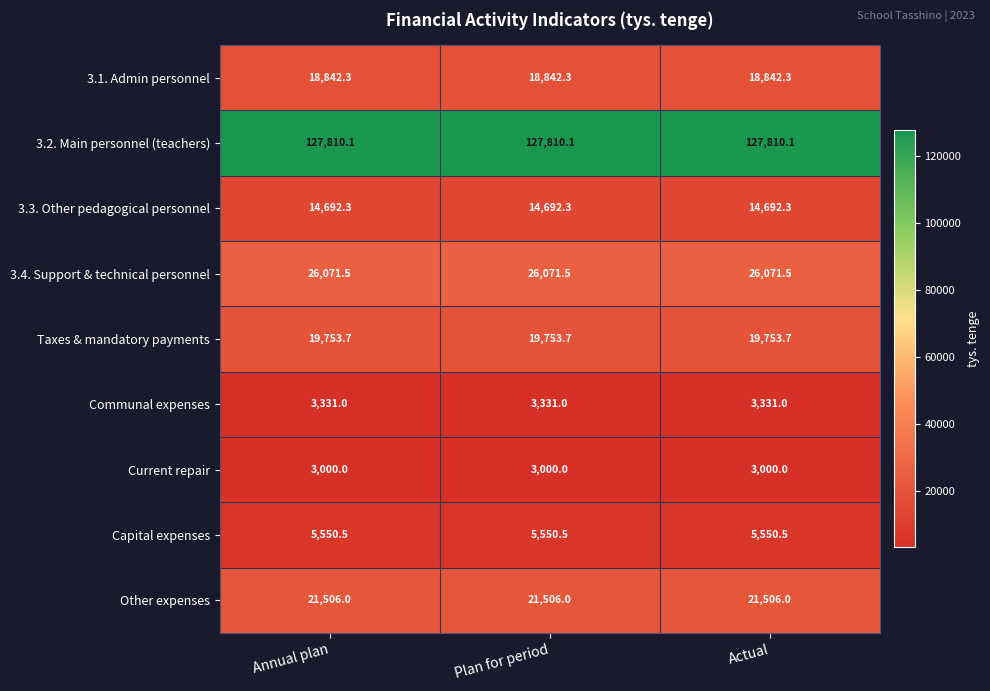

What is the sum of the Current repair values at Actual and Plan for period?

6000.0